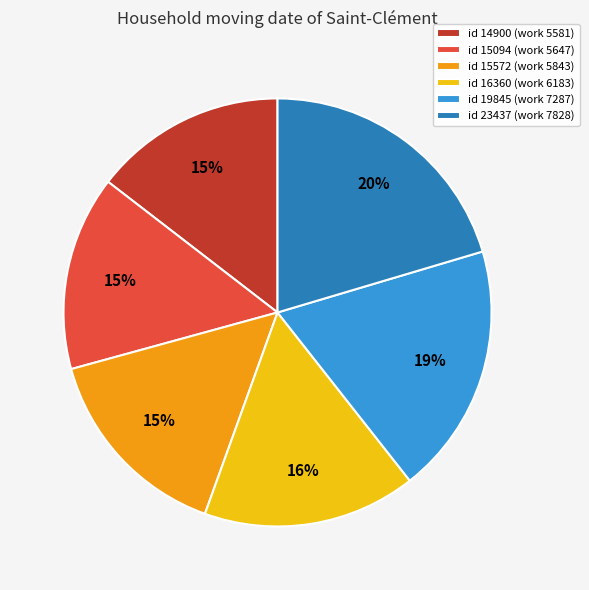

How many segments does this pie chart have?

6